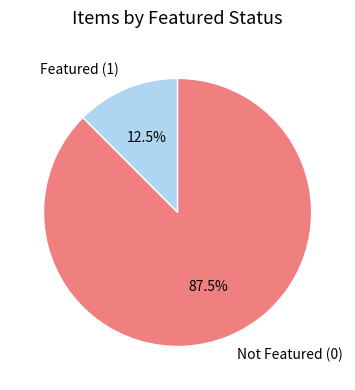

Which category has the biggest portion of the pie?

Not Featured (0)